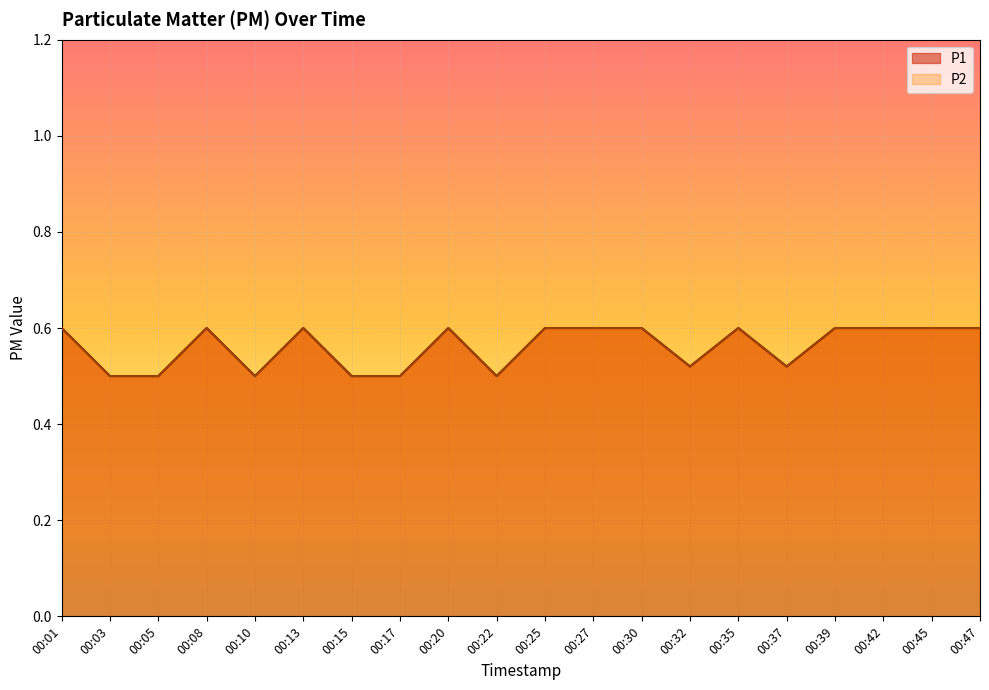

At which label does P1 reach its peak?

00:01